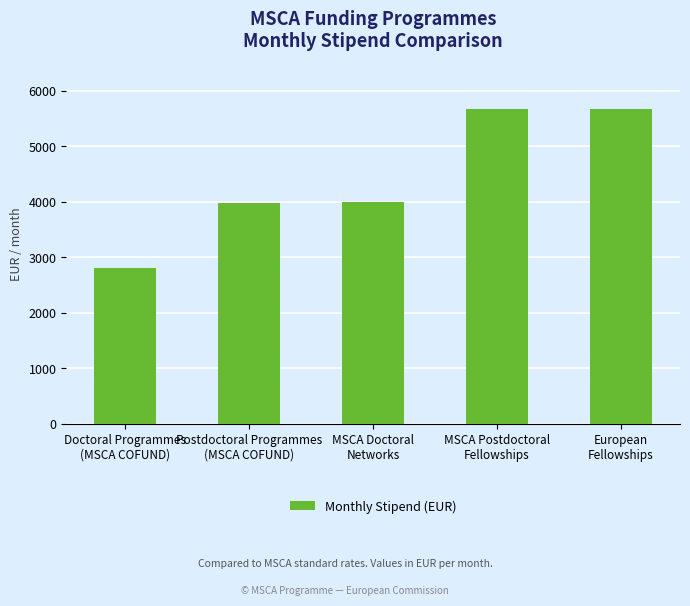

What is the difference between the values at MSCA Doctoral
Networks and Doctoral Programmes
(MSCA COFUND)?

1200